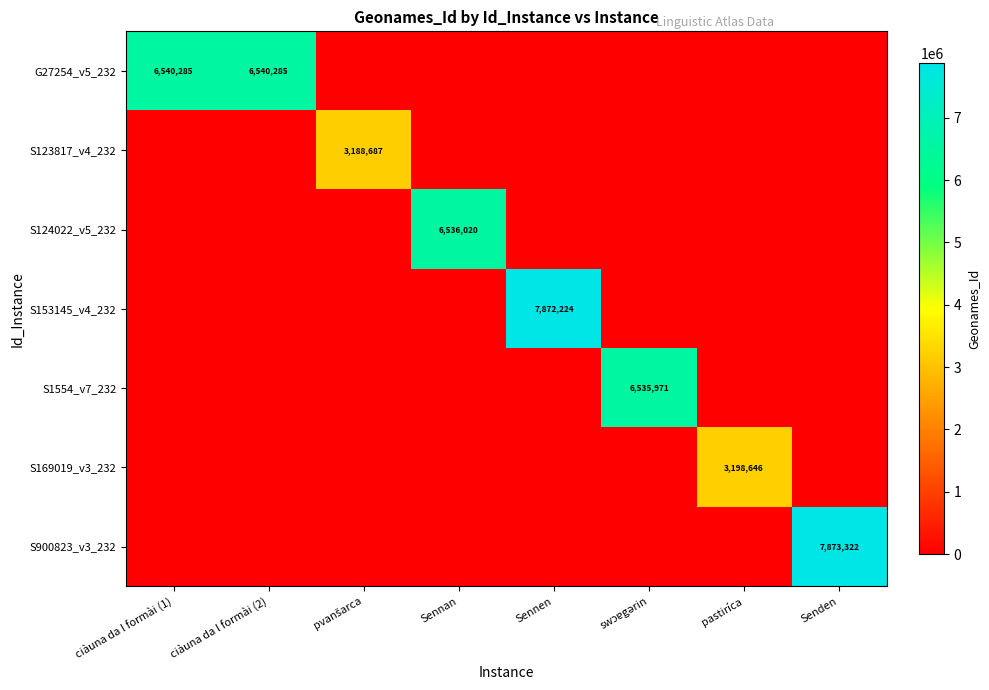

True or false: S900823_v3_232 has a value of 11878124 at Senden.

False